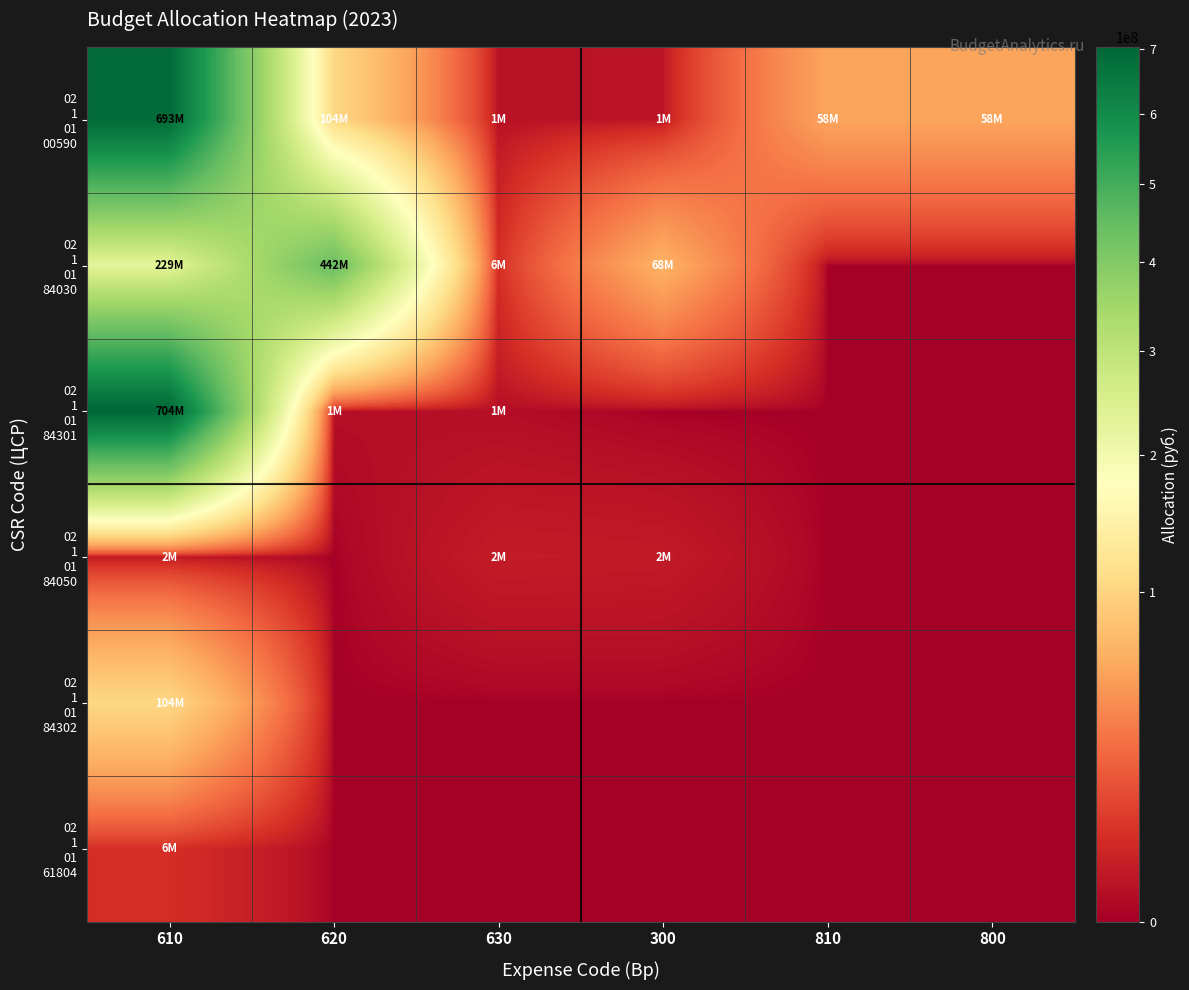

Between 610 and 300, which series saw the biggest shift?

02 1 01 84301